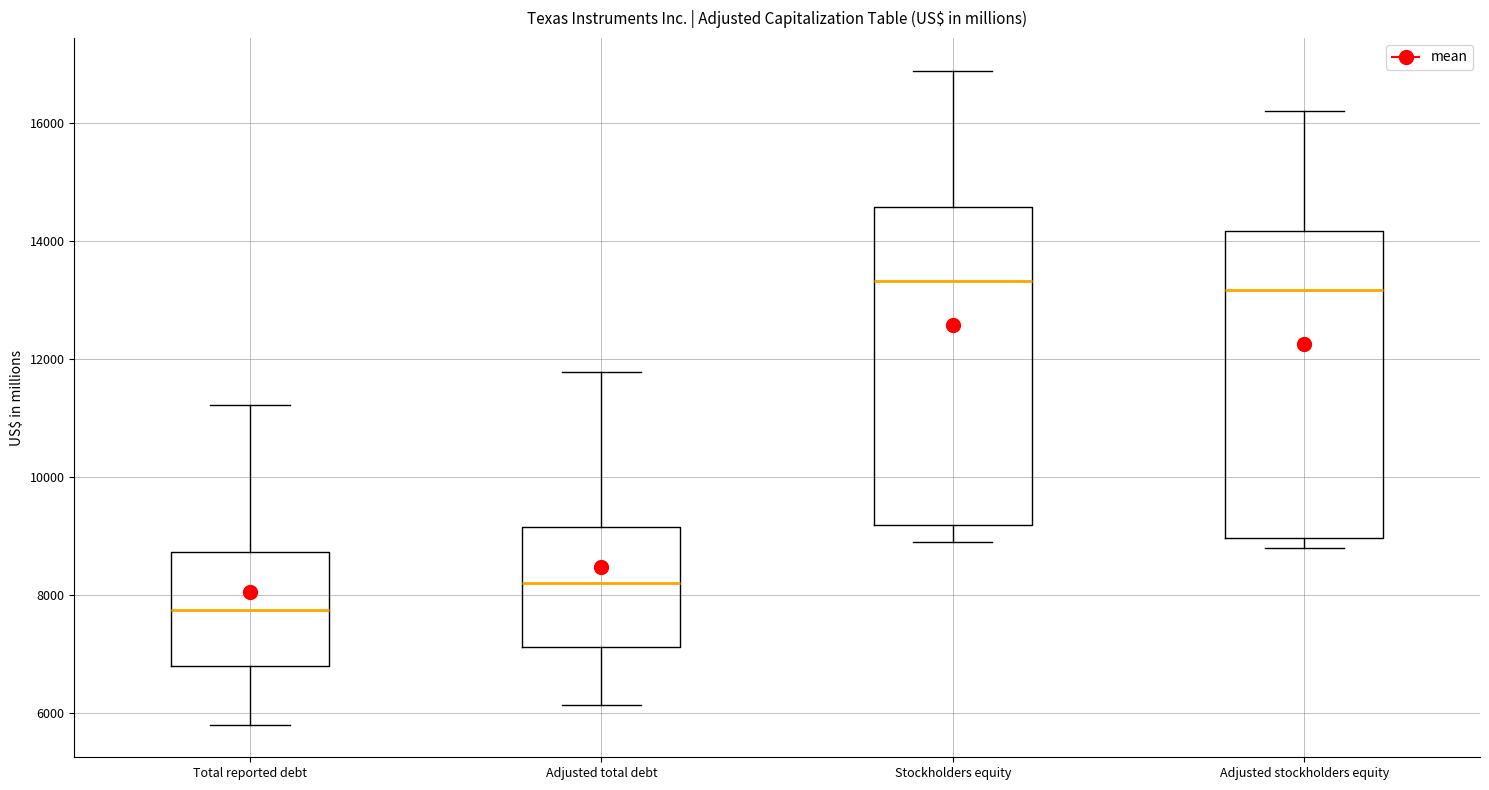

Where is the upper edge of the box for Adjusted total debt on the y-axis? The values are not printed on the chart, so give them approximately, as read against the axis.

9200